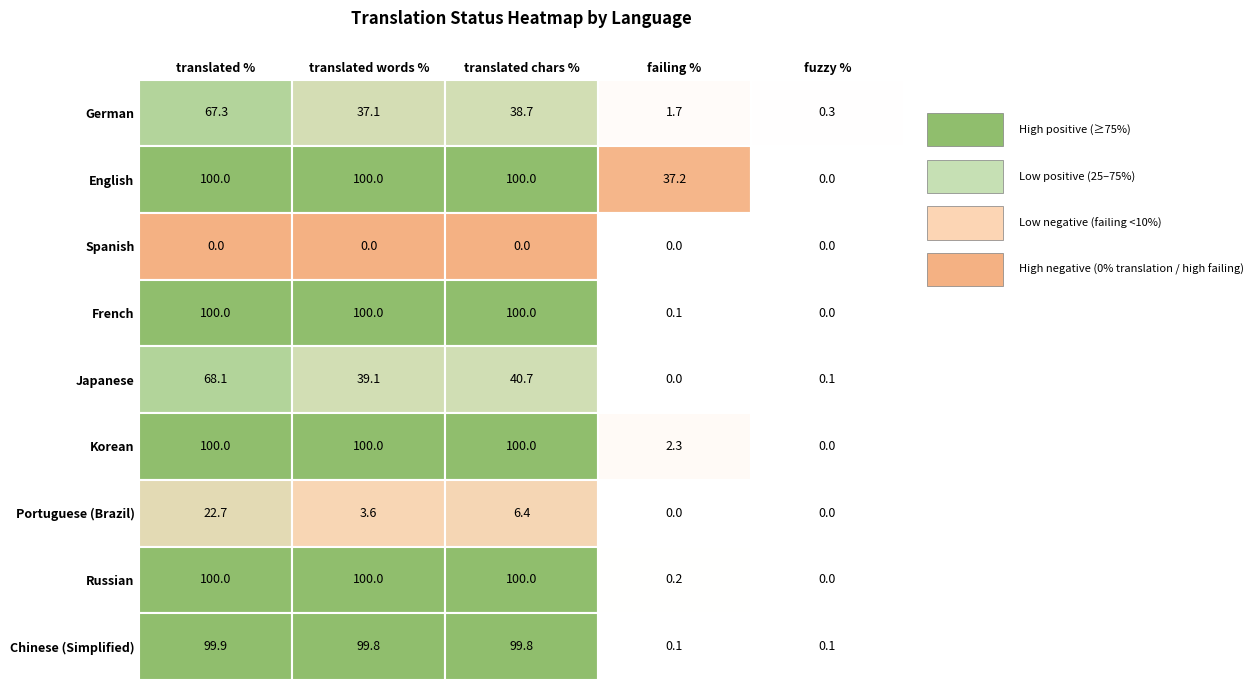

Reading left to right, transcribe all the data shown in this chart.

translated_percent: German=67.3	English=100.0	Spanish=0.0	French=100.0	Japanese=68.1	Korean=100.0	Portuguese (Brazil)=22.7	Russian=100.0	Chinese (Simplified)=99.9
translated_words_percent: German=37.1	English=100.0	Spanish=0.0	French=100.0	Japanese=39.1	Korean=100.0	Portuguese (Brazil)=3.6	Russian=100.0	Chinese (Simplified)=99.8
translated_chars_percent: German=38.7	English=100.0	Spanish=0.0	French=100.0	Japanese=40.7	Korean=100.0	Portuguese (Brazil)=6.4	Russian=100.0	Chinese (Simplified)=99.8
failing_percent: German=1.7	English=37.2	Spanish=0.0	French=0.1	Japanese=0.0	Korean=2.3	Portuguese (Brazil)=0.0	Russian=0.2	Chinese (Simplified)=0.1
fuzzy_percent: German=0.3	English=0.0	Spanish=0.0	French=0.0	Japanese=0.1	Korean=0.0	Portuguese (Brazil)=0.0	Russian=0.0	Chinese (Simplified)=0.1